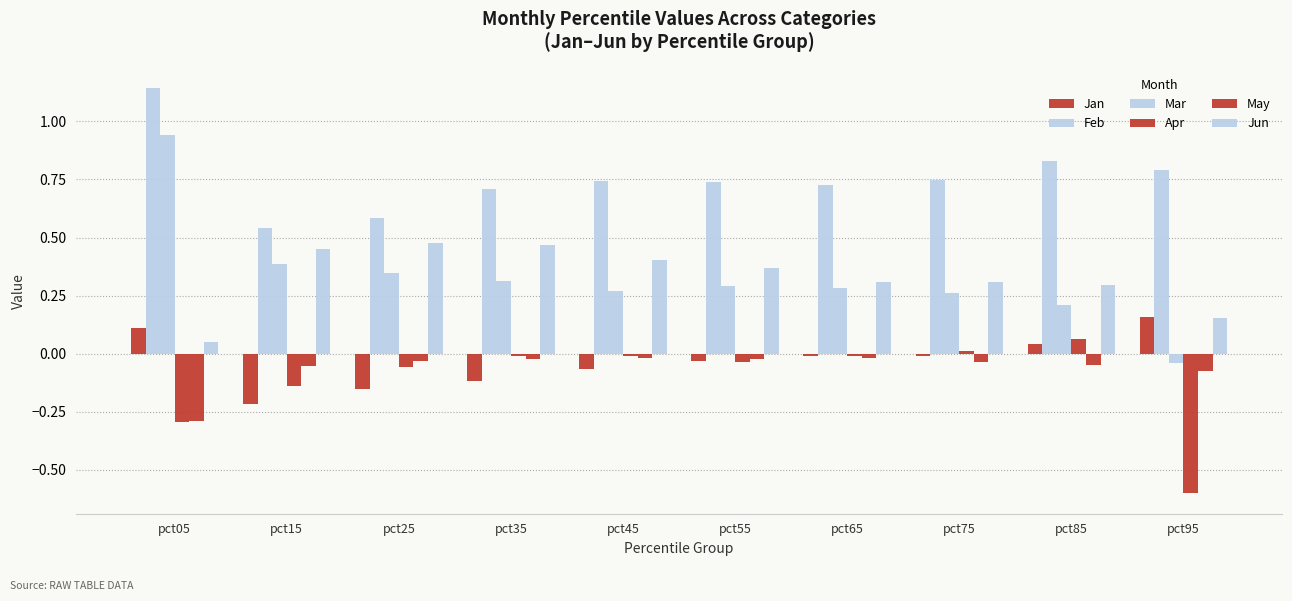

Which series has the largest total across all categories?

Feb